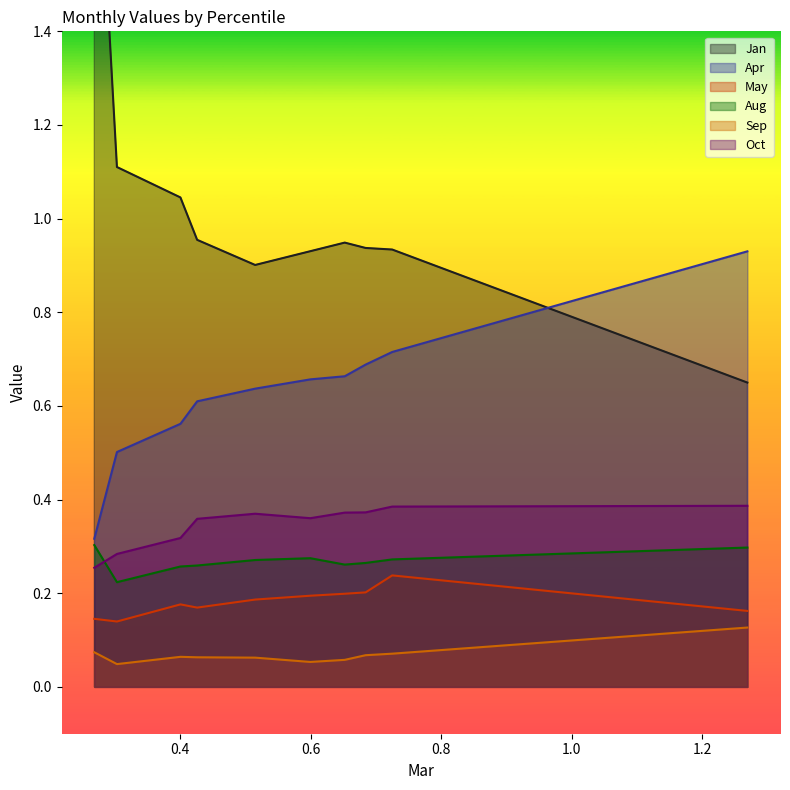

Does the chart have visible grid lines?

No